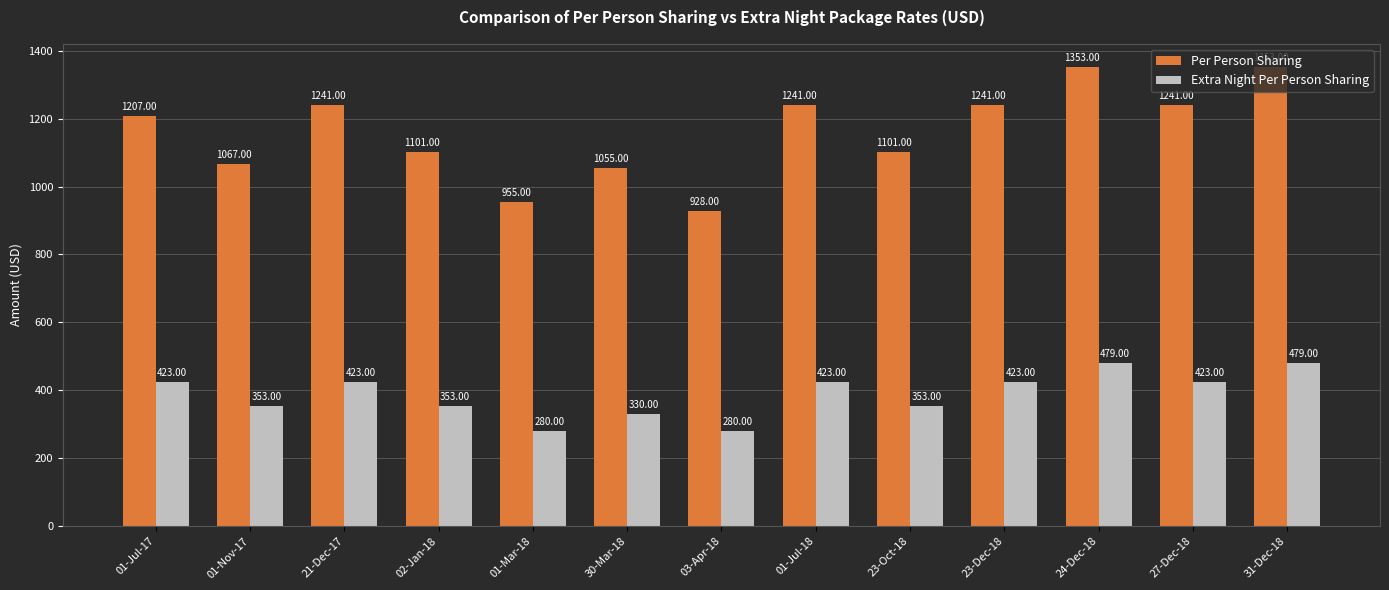

What is the difference between the highest and lowest values at 01-Nov-17?

714